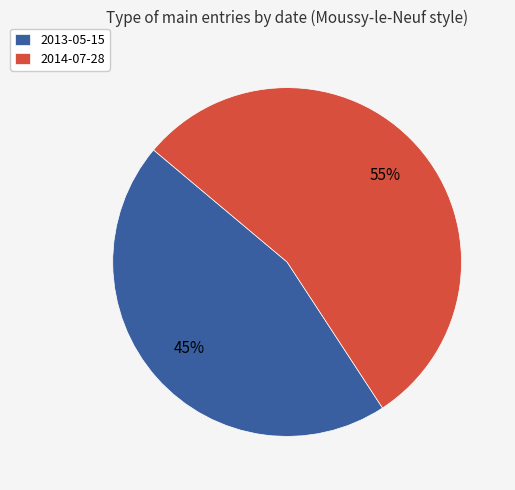

Does 2013-05-15 account for over 50% of the chart?

No